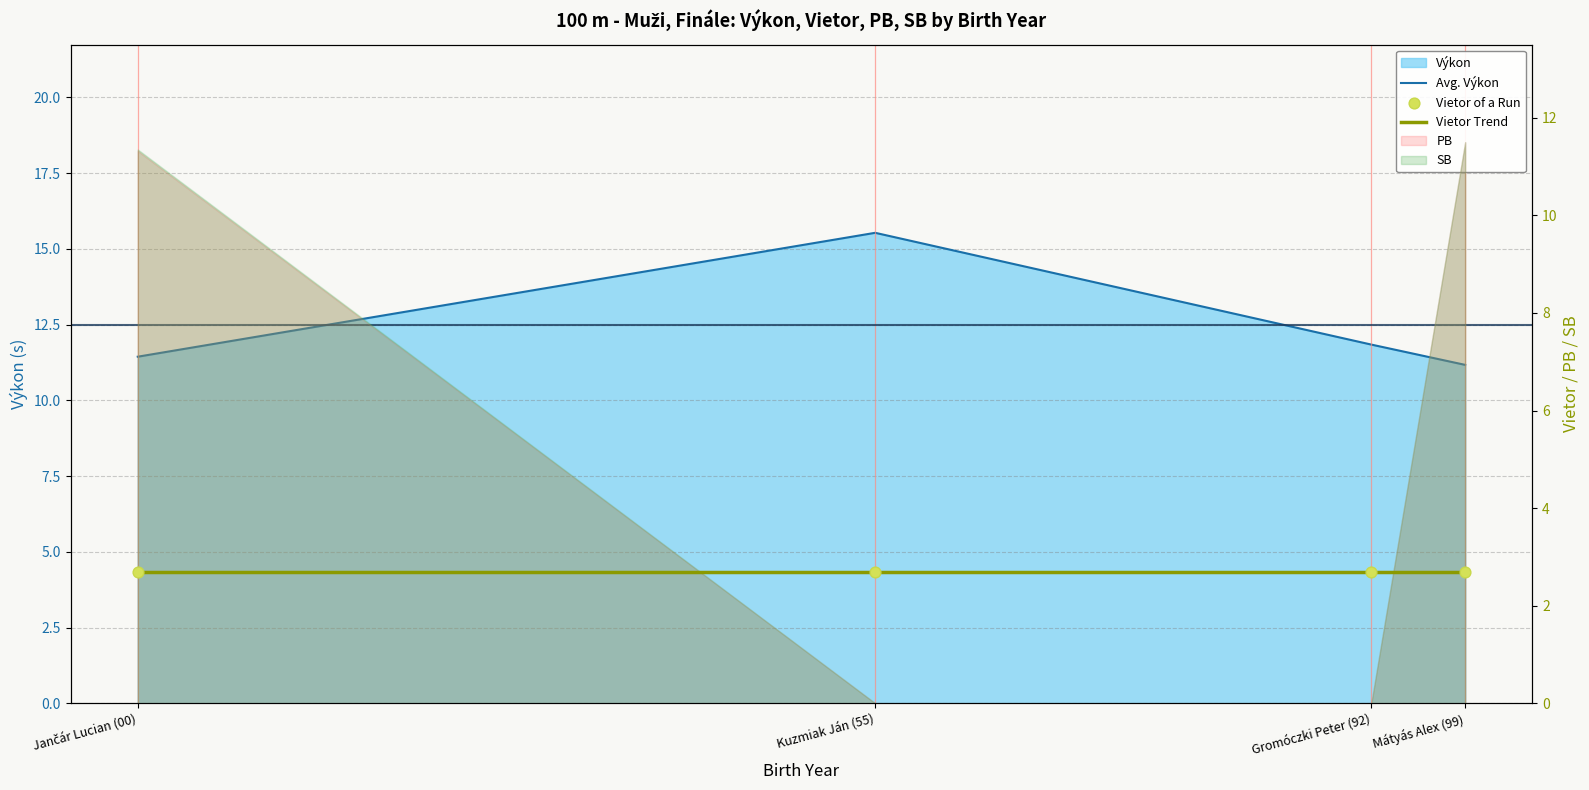

What is the total value across all series at Mátyás Alex (99)?

16.6